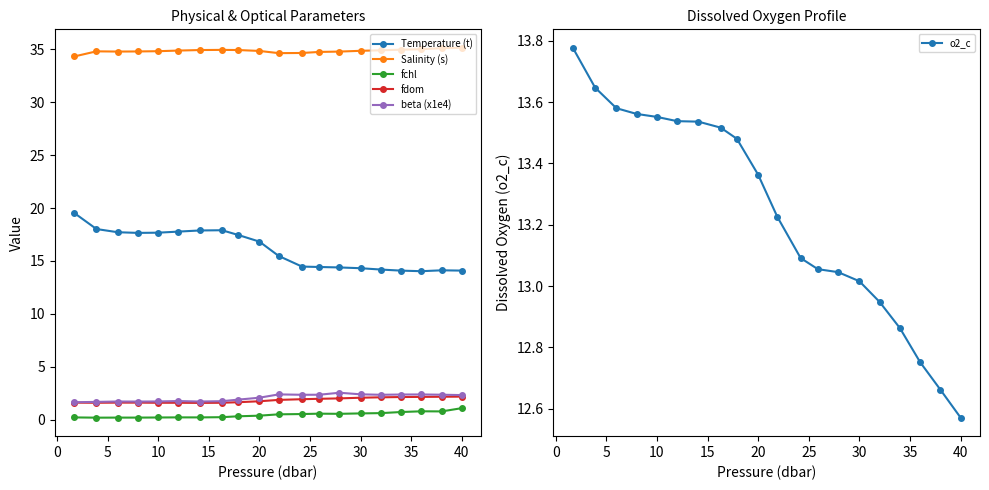

What is the average value of the beta (x1e4) series?

2.1